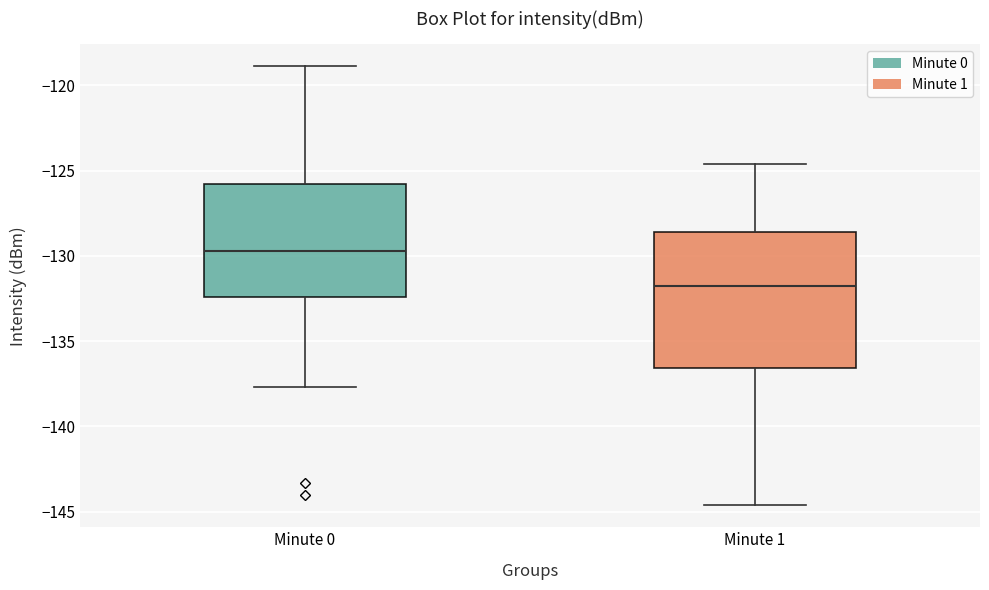

Where is the lower edge of the box for Minute 1 on the y-axis? The values are not printed on the chart, so give them approximately, as read against the axis.

-136.5